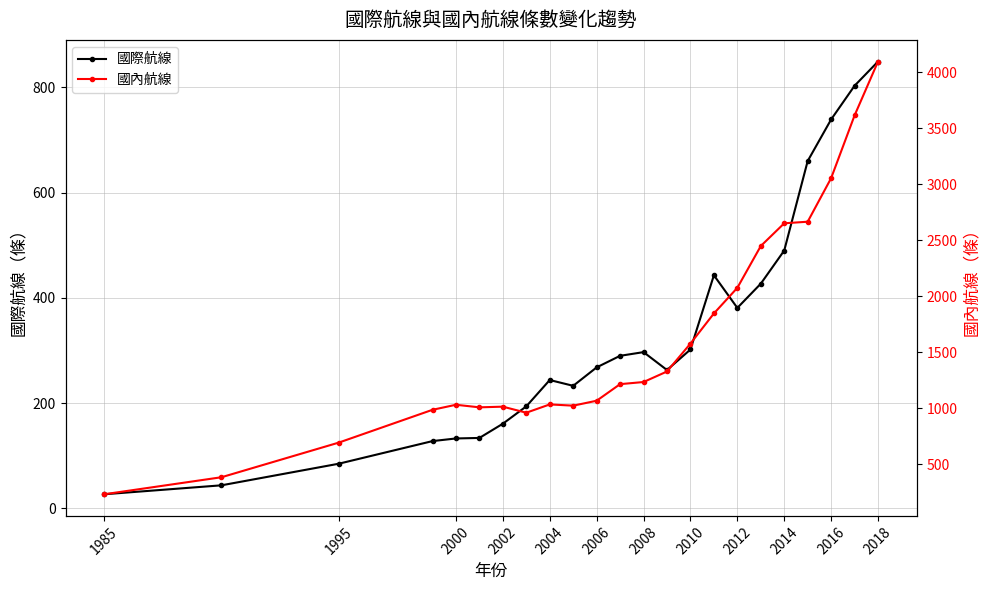

True or false: 國際航線 and 國內航線 cross at least once.

False